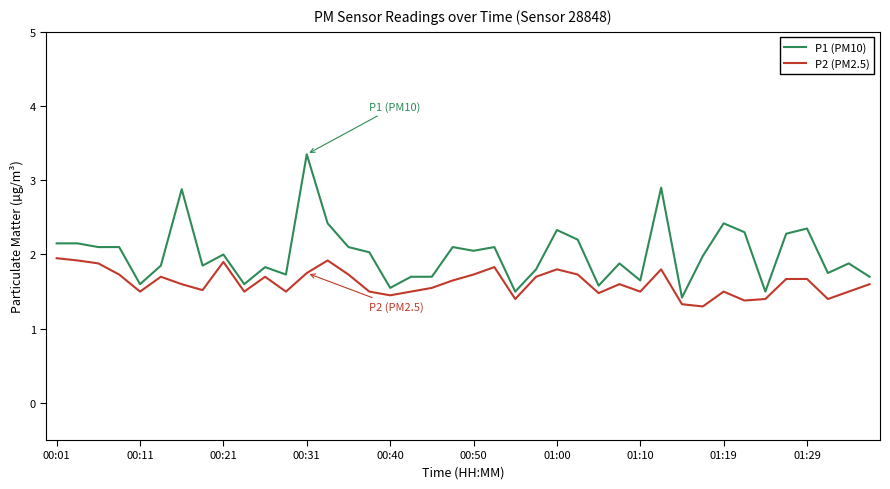

What are all the series names shown in the legend?

P1 (PM10), P2 (PM2.5)